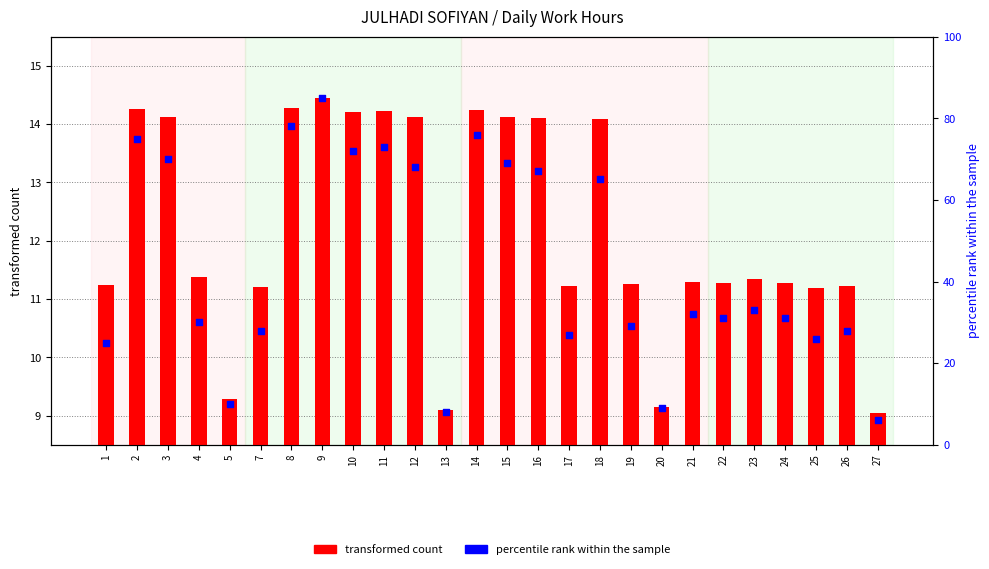

At how many categories does at least one series exceed 12?

22